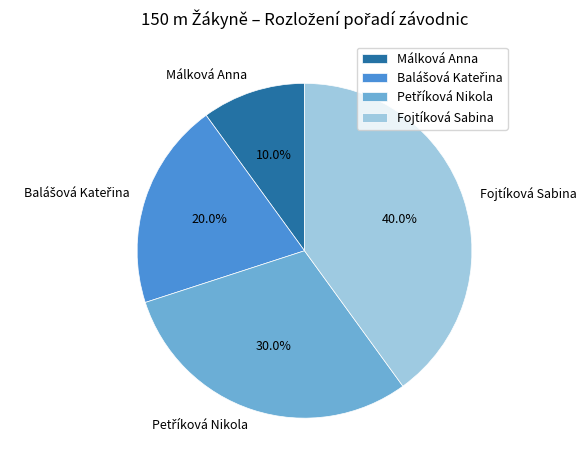

Which category has the biggest portion of the pie?

Fojtíková Sabina